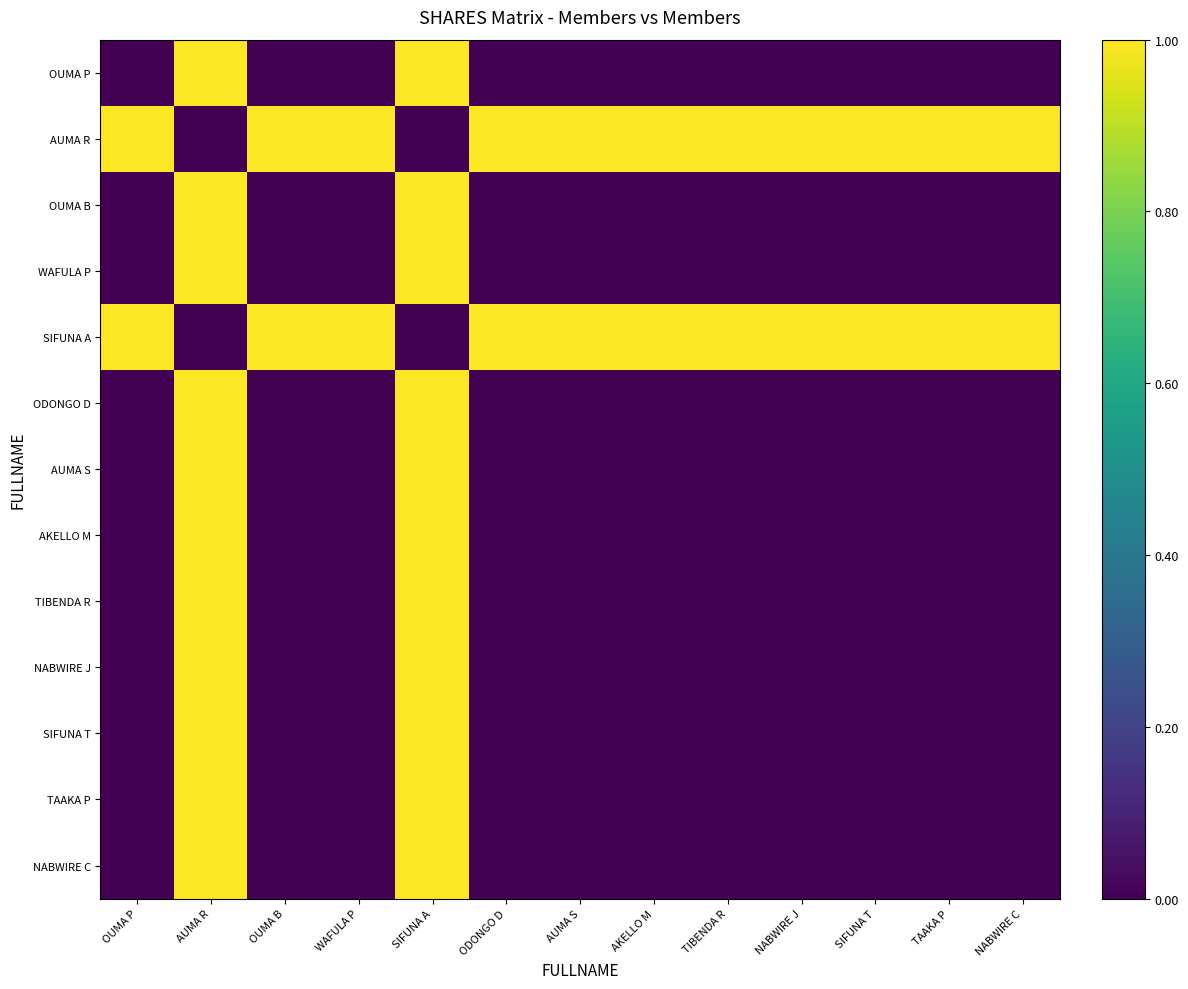

How many data points does each series have?

13